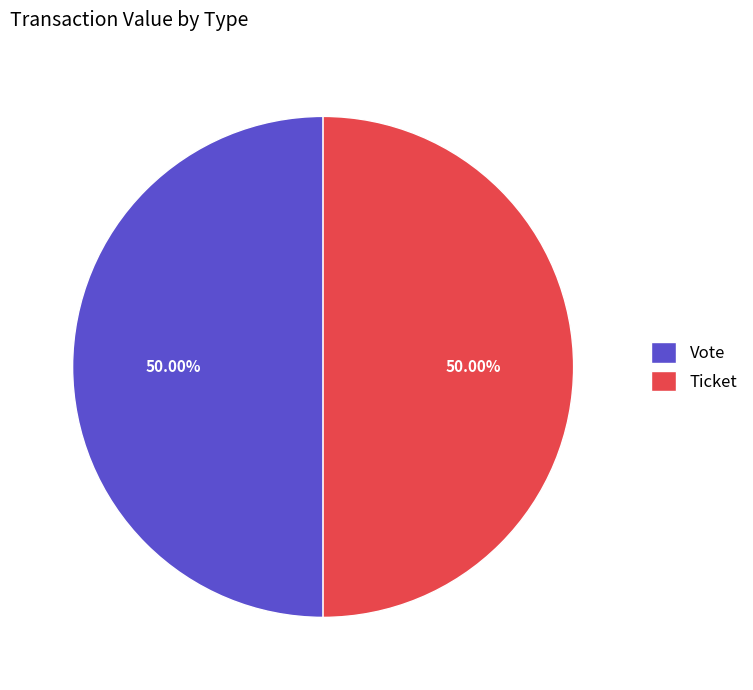

Is the sum of Vote and Ticket greater than half?

Yes